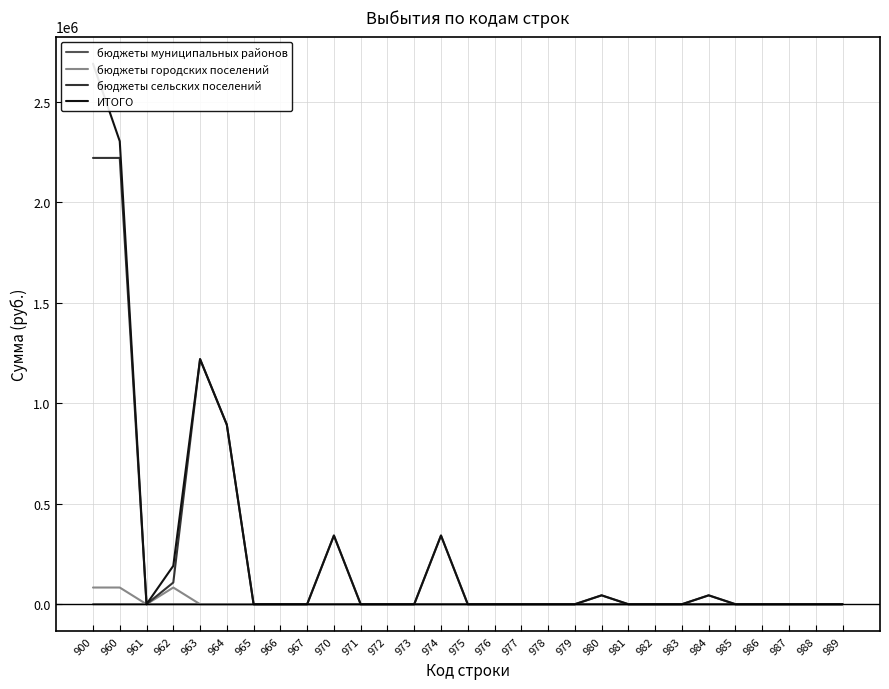

At which label does ИТОГО reach its minimum?

961